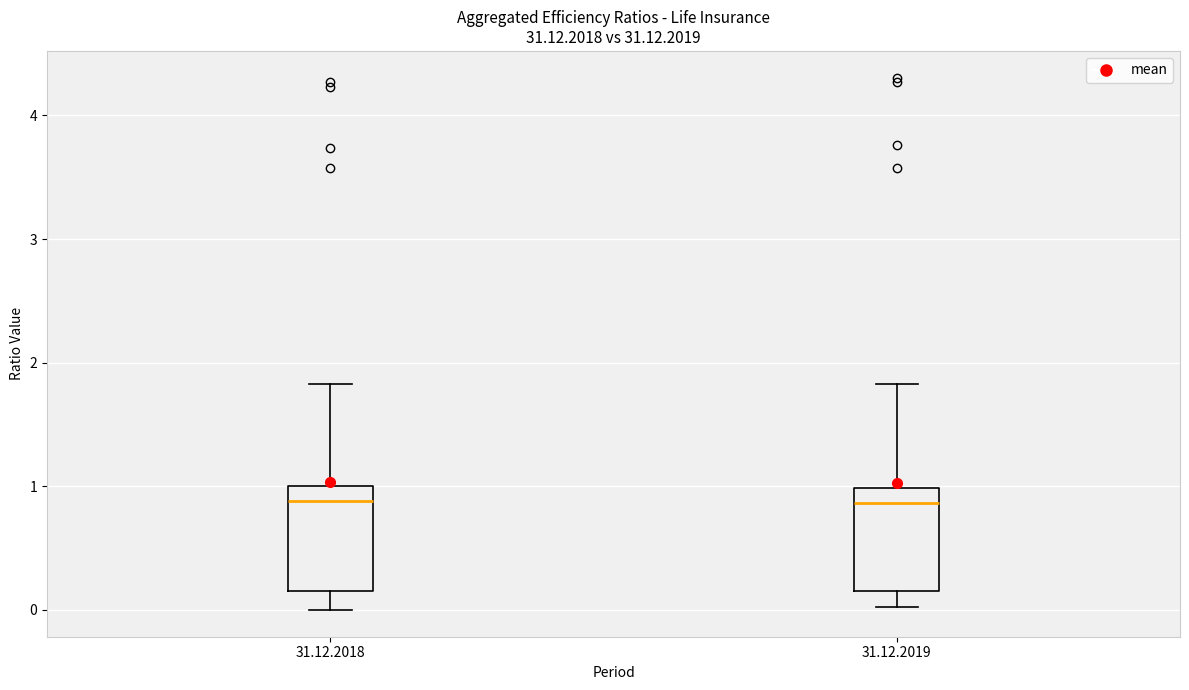

Where is the lower edge of the box for 31.12.2019 on the y-axis? The values are not printed on the chart, so give them approximately, as read against the axis.

0.2